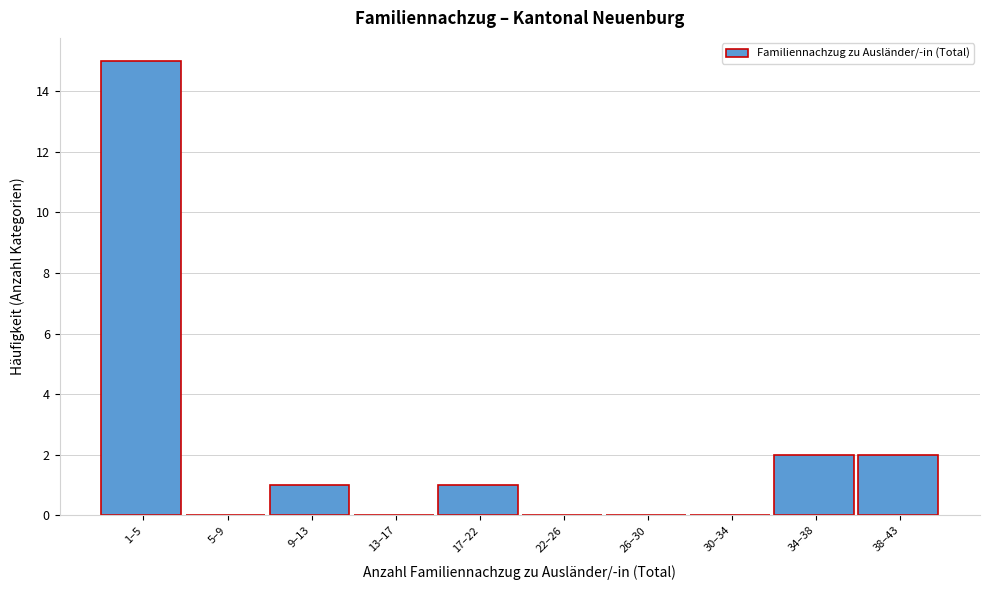

Reading left to right, transcribe all the data shown in this chart.

1–5=15	5–9=0	9–13=1	13–17=0	17–22=1	22–26=0	26–30=0	30–34=0	34–38=2	38–43=2